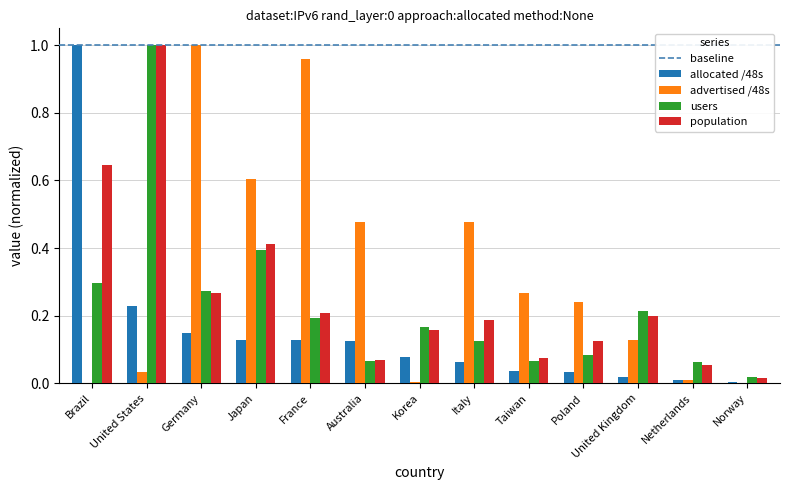

What is the sum of all population values?

3.4